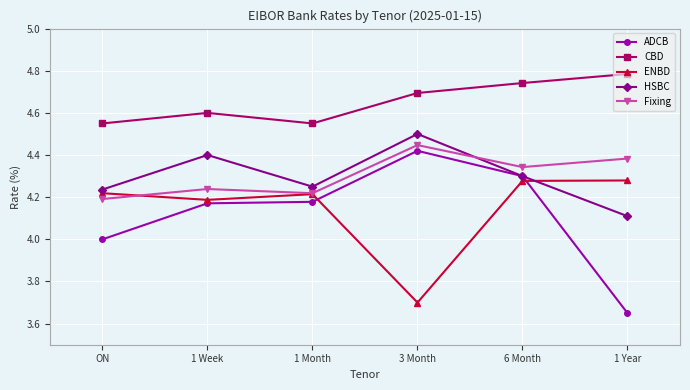

What is the highest value of the HSBC series?

4.5